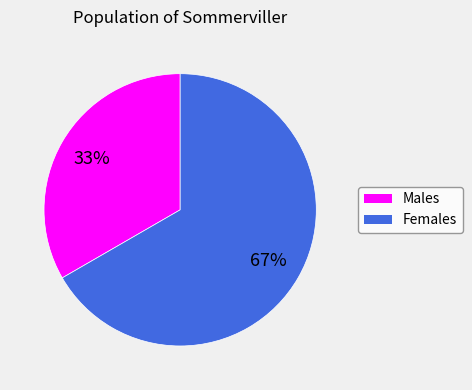

To the nearest percent, what is the average slice percentage?

50%